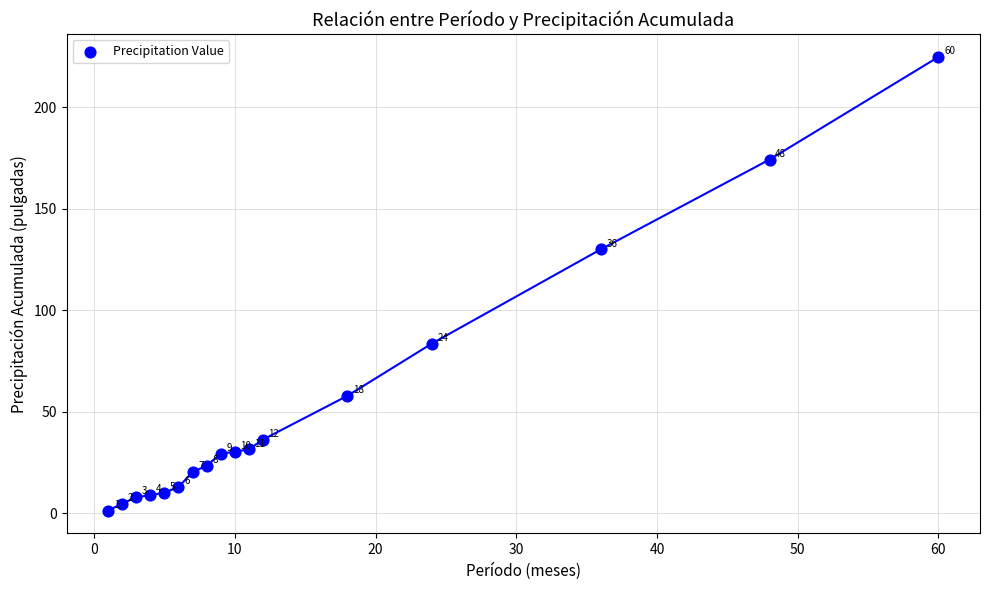

What Y value in the scatter plot is closest to 113?

130.0